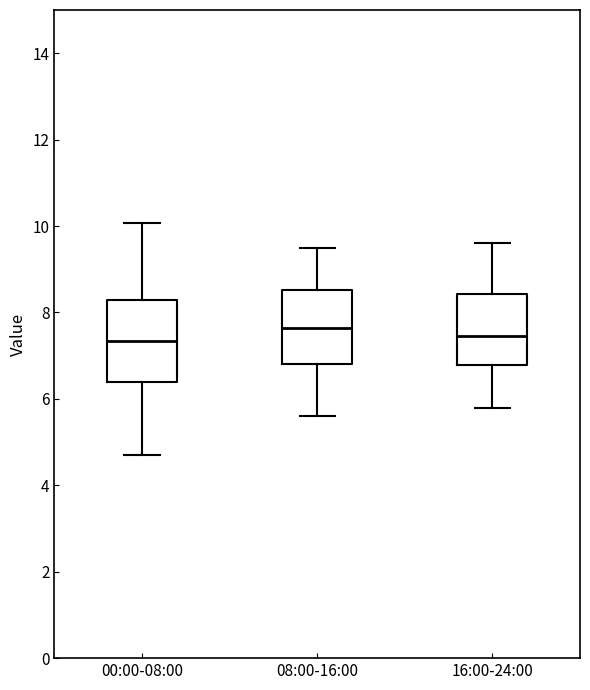

Reading left to right, read every box against the y-axis: the position of its median line, the range the box covers, and the ends of its whiskers. The values are not printed on the chart, so give them approximately, as read against the axis.

00:00-08:00: median 7.4, box 6.4 to 8.4, whiskers 4.8 to 10.0
08:00-16:00: median 7.6, box 6.8 to 8.6, whiskers 5.6 to 9.6
16:00-24:00: median 7.4, box 6.8 to 8.4, whiskers 5.8 to 9.6